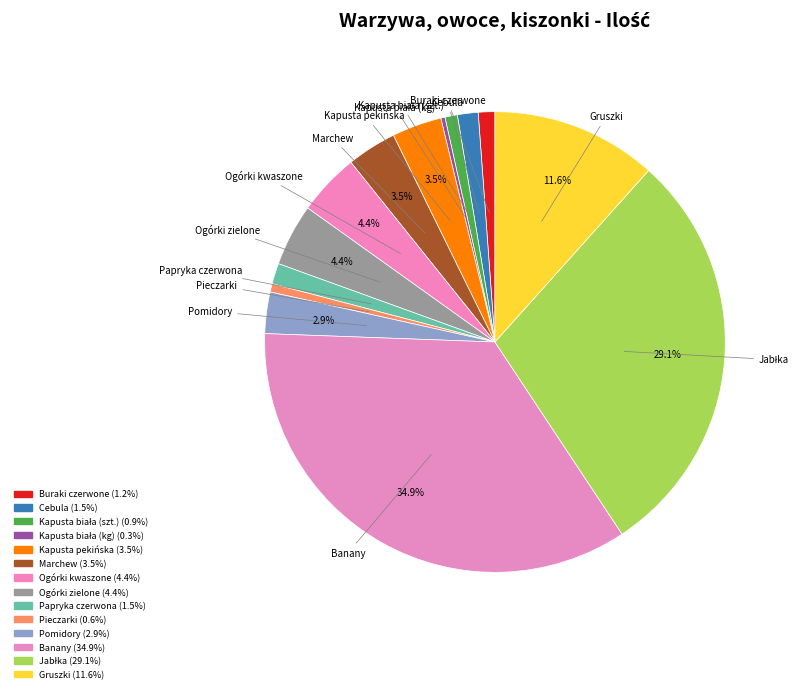

What is the change in value from Kapusta biała (szt.) to Gruszki?

+370